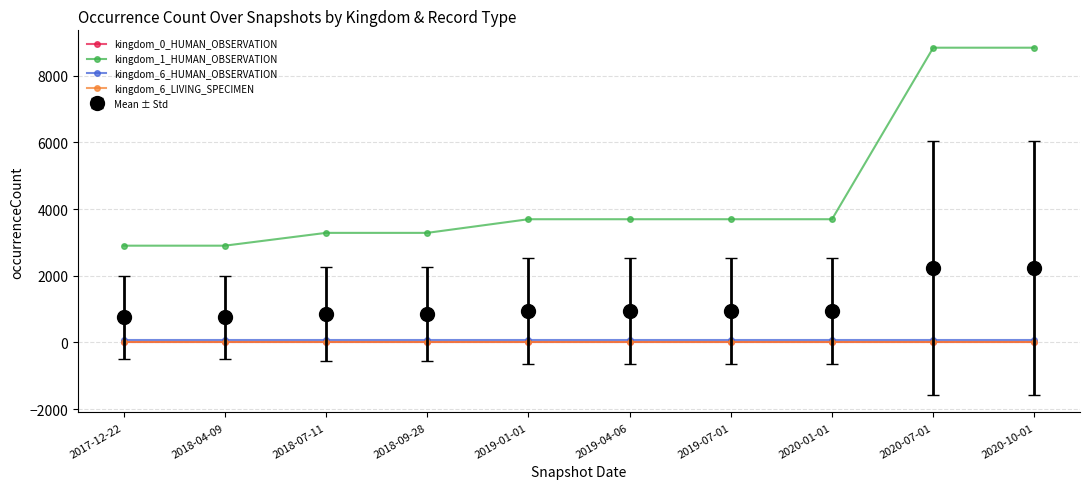

What is the average value of the kingdom_1_HUMAN_OBSERVATION series?

4484.2